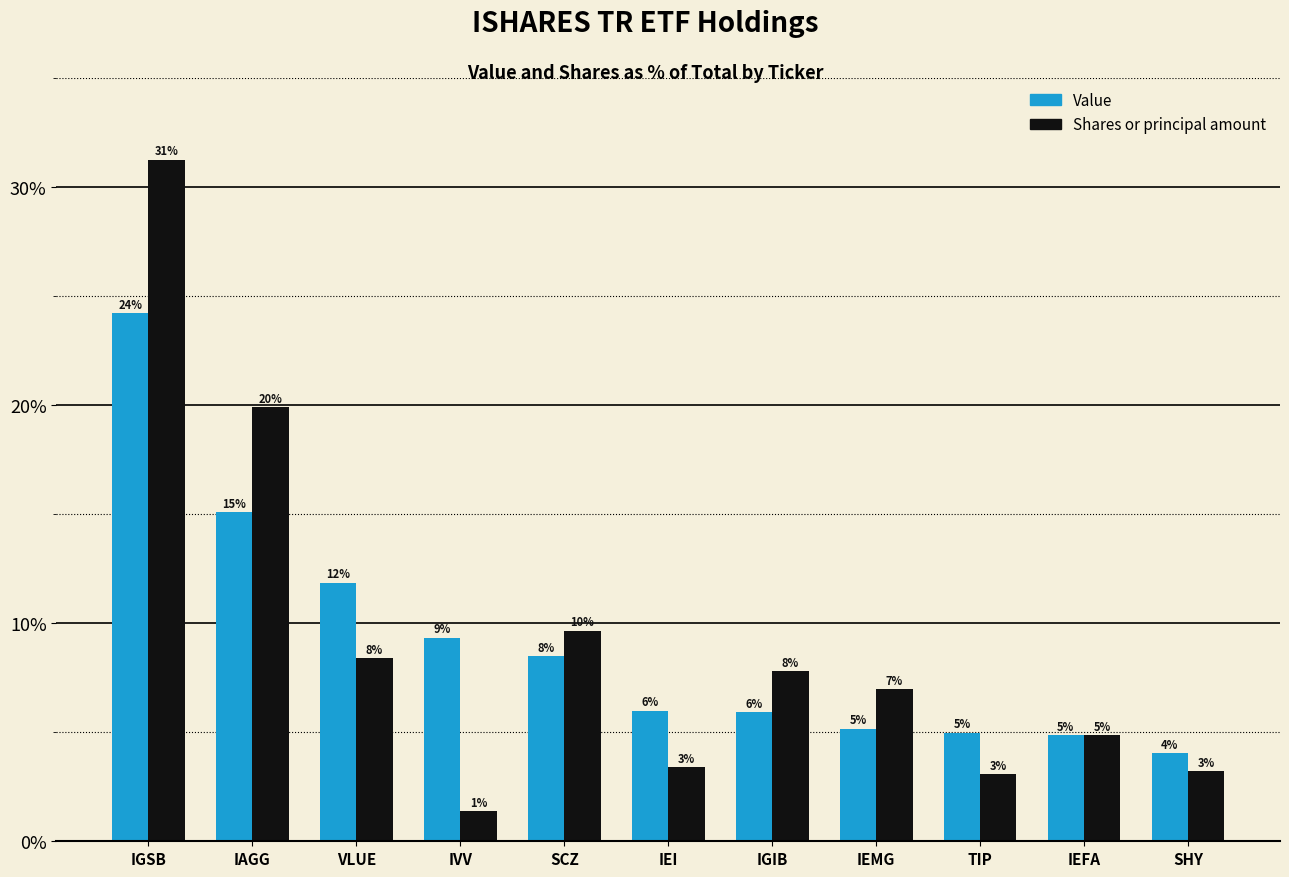

What are all the series names shown in the legend?

Value, Shares or principal amount